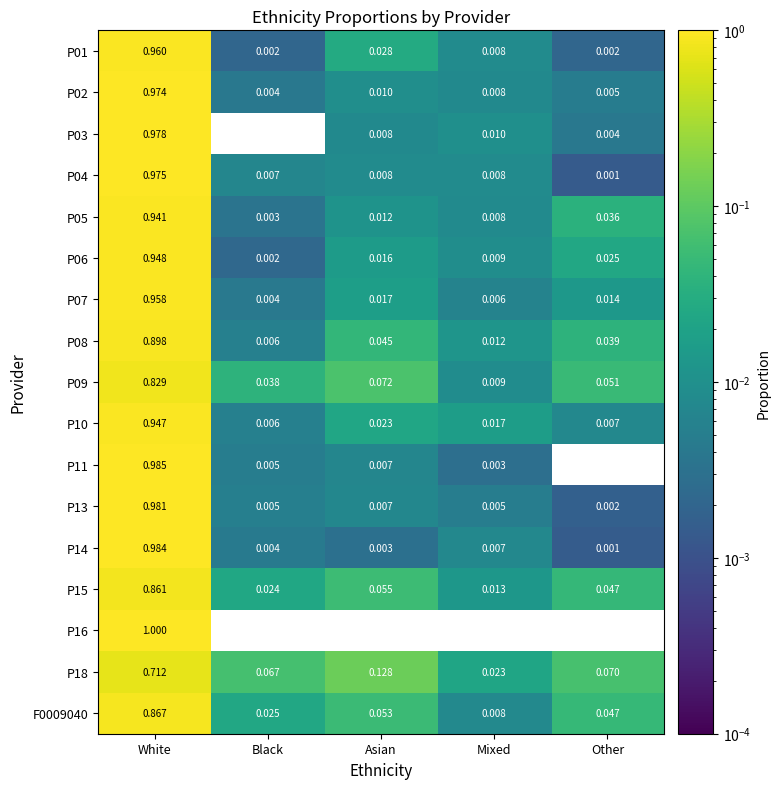

At which label does P03 reach its peak?

White